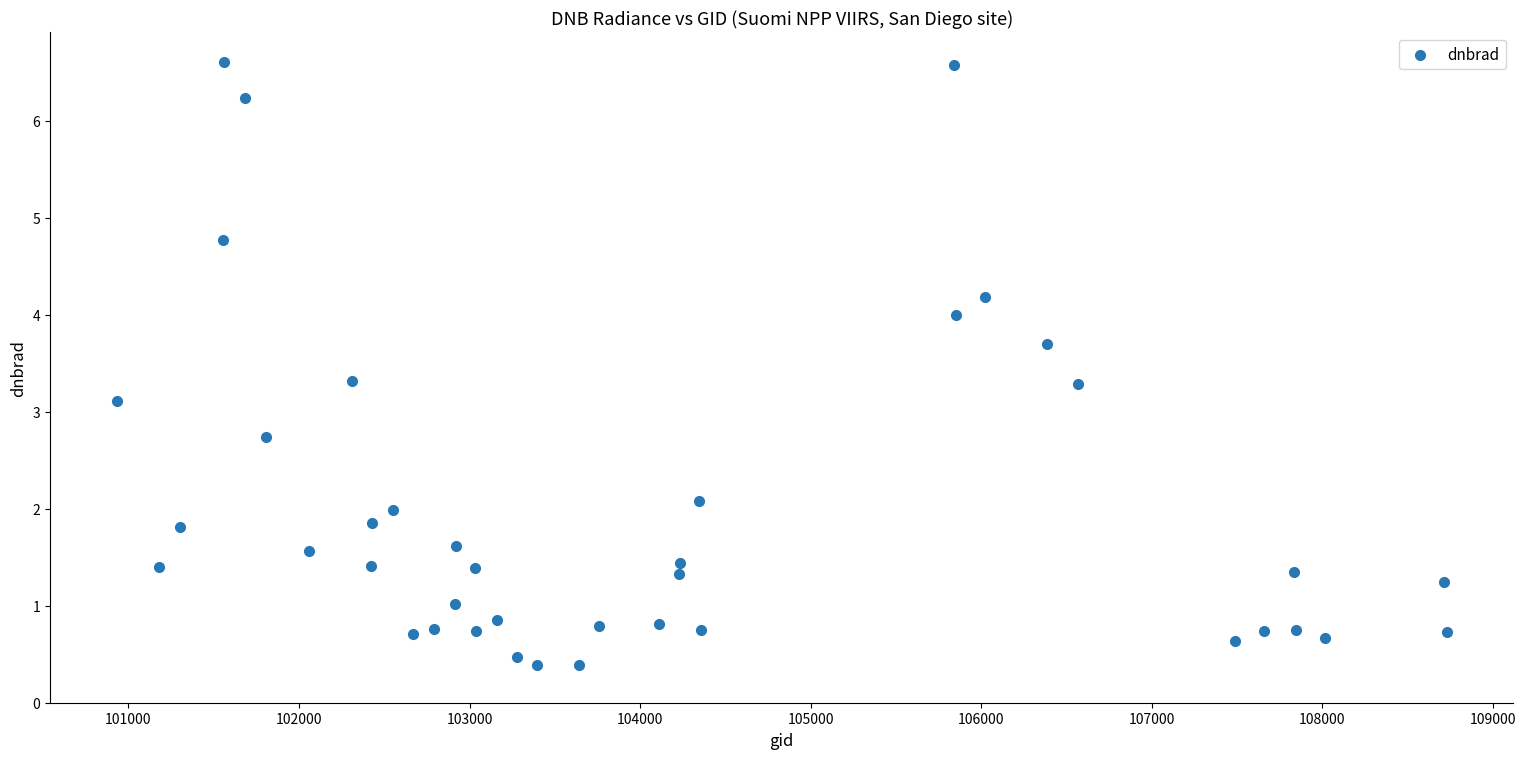

What is the range of X values (max minus min)?

7799.0